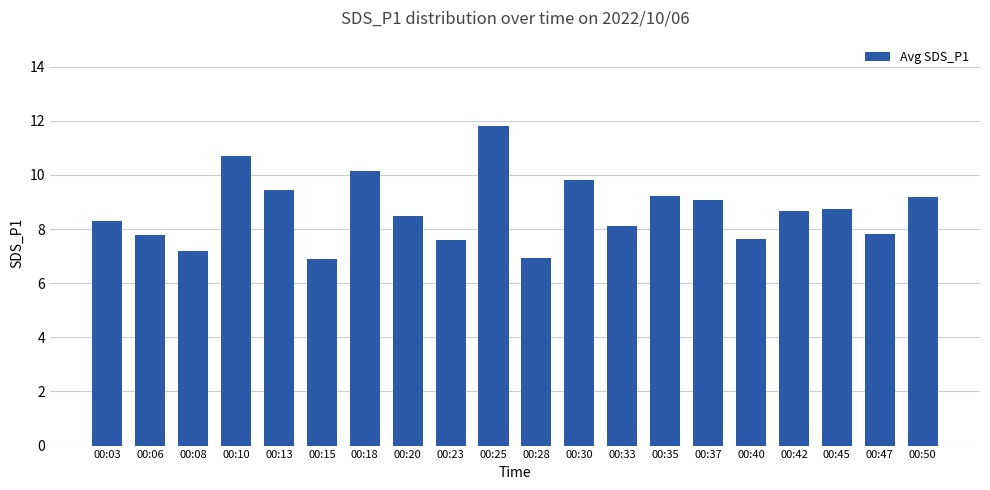

What is the greatest value displayed?

11.8